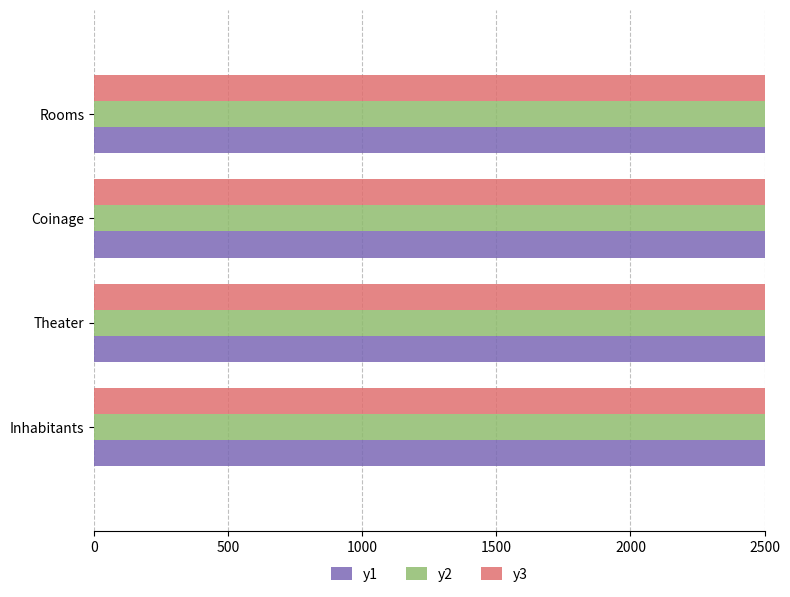

How many values in the y2 series are below 5206?

2